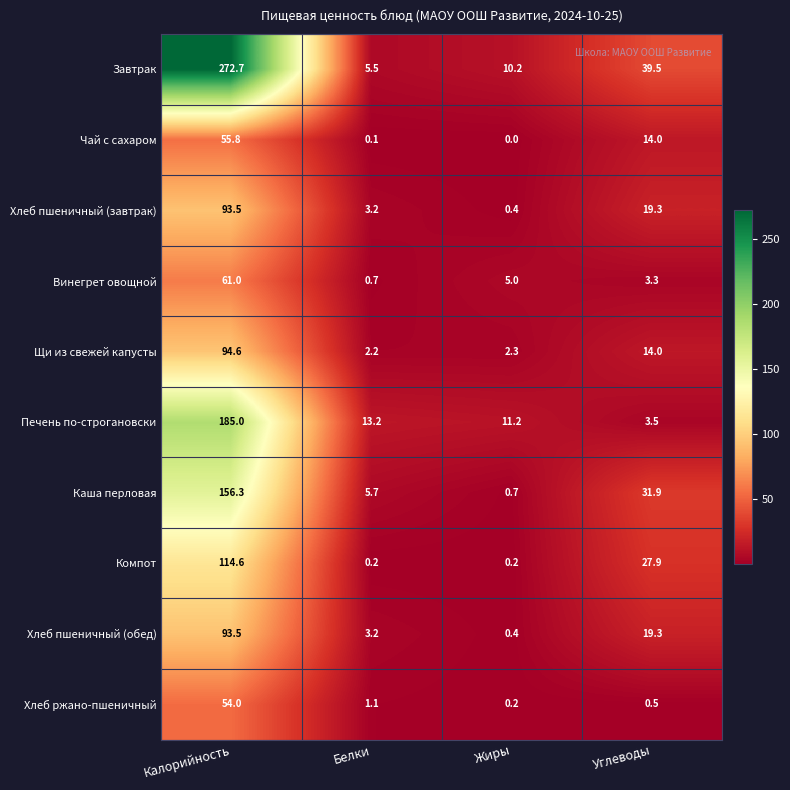

At which label does Завтрак reach its peak?

Калорийность